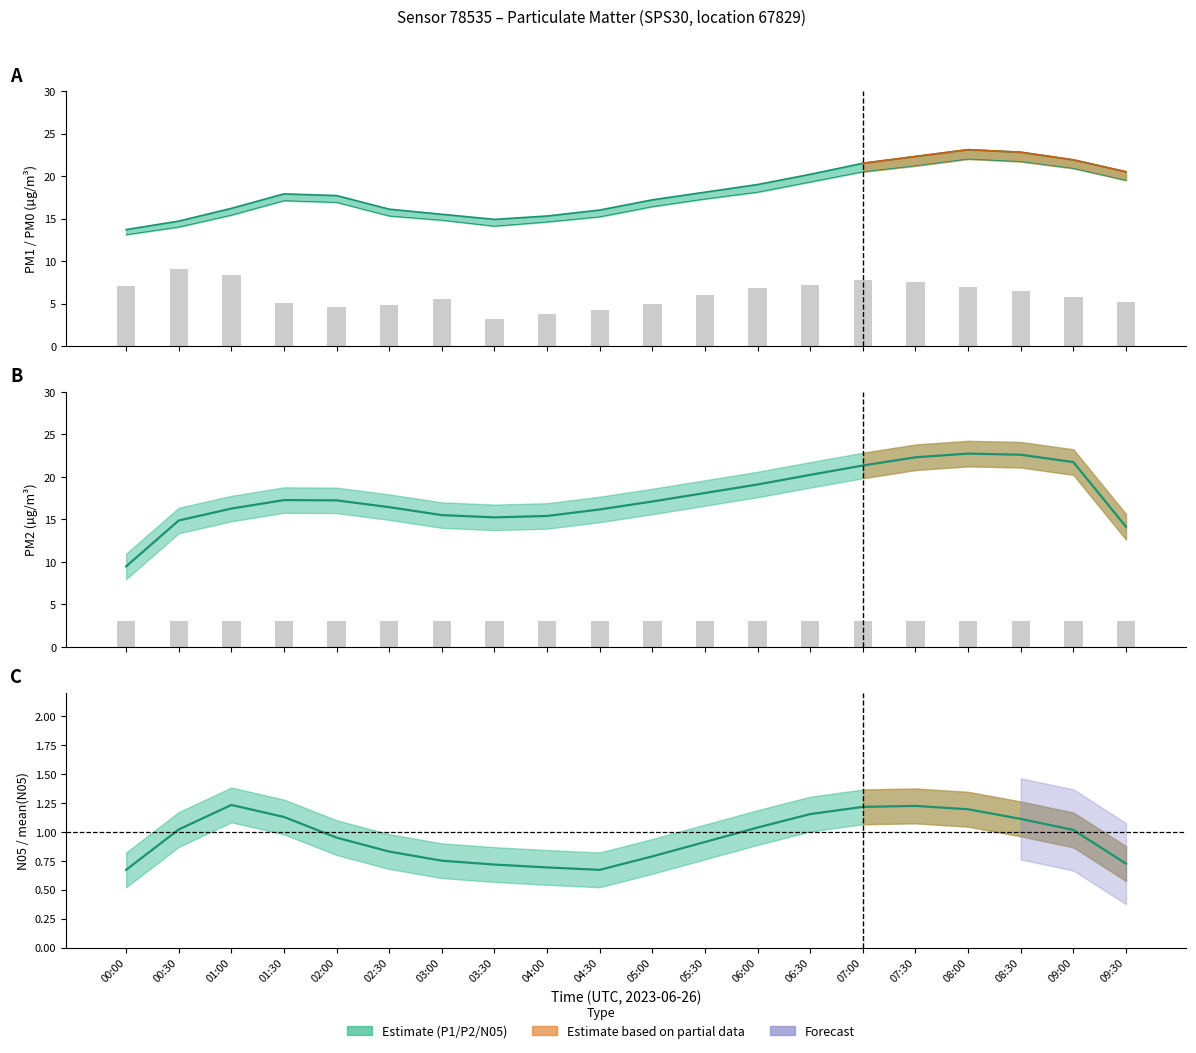

What is the label of the 6th bar from the left?

02:30